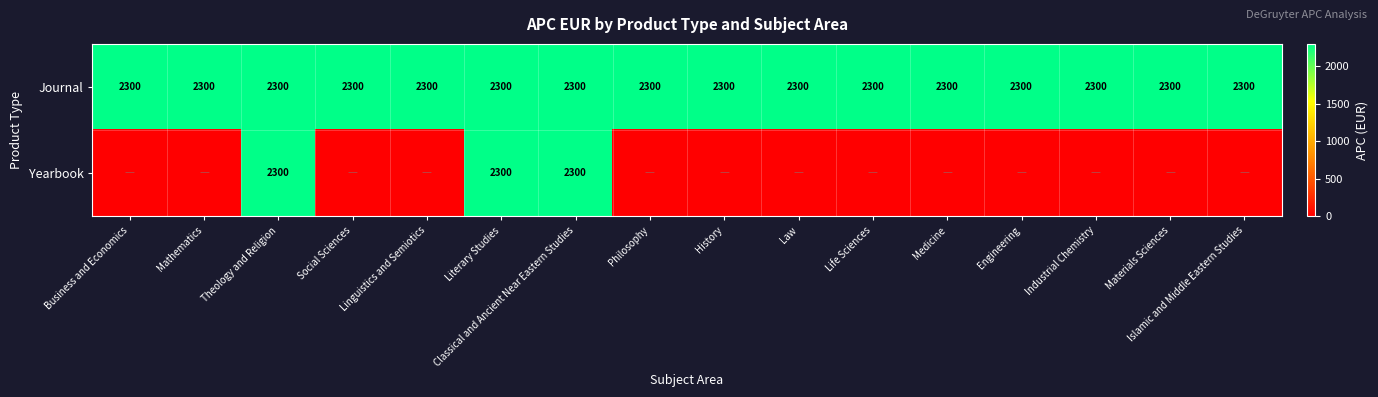

The value of Journal at Law is 2300. True or false?

True